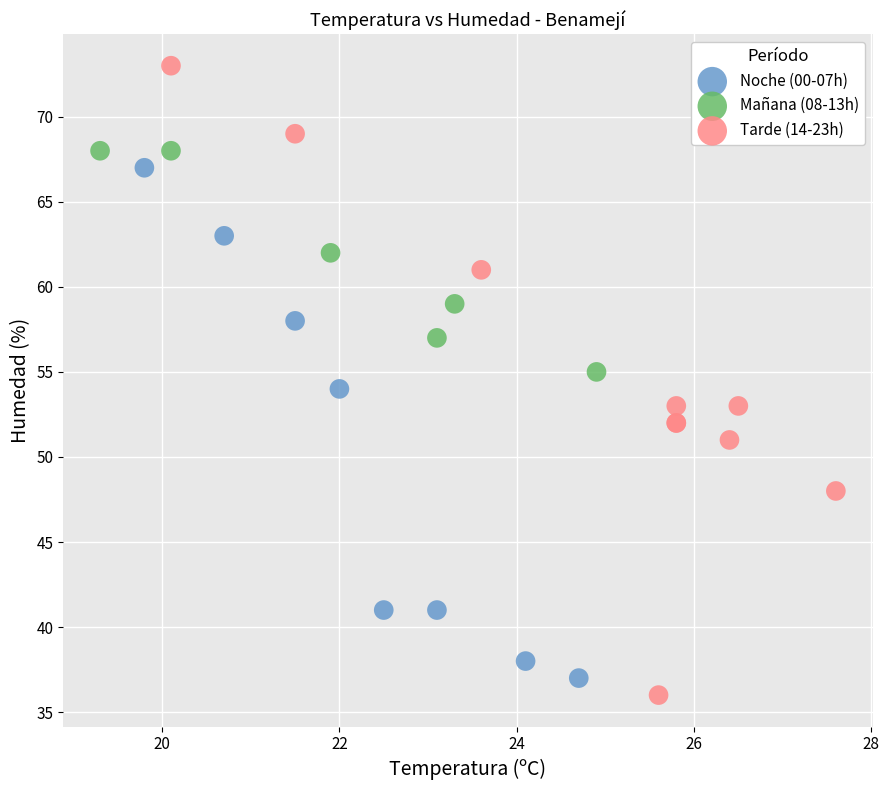

Which series contains the highest Y value?

Tarde (14-23h)